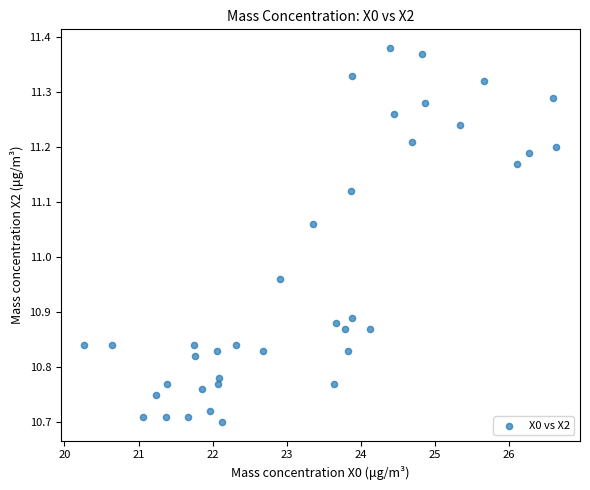

What is the range of X values (max minus min)?

6.4